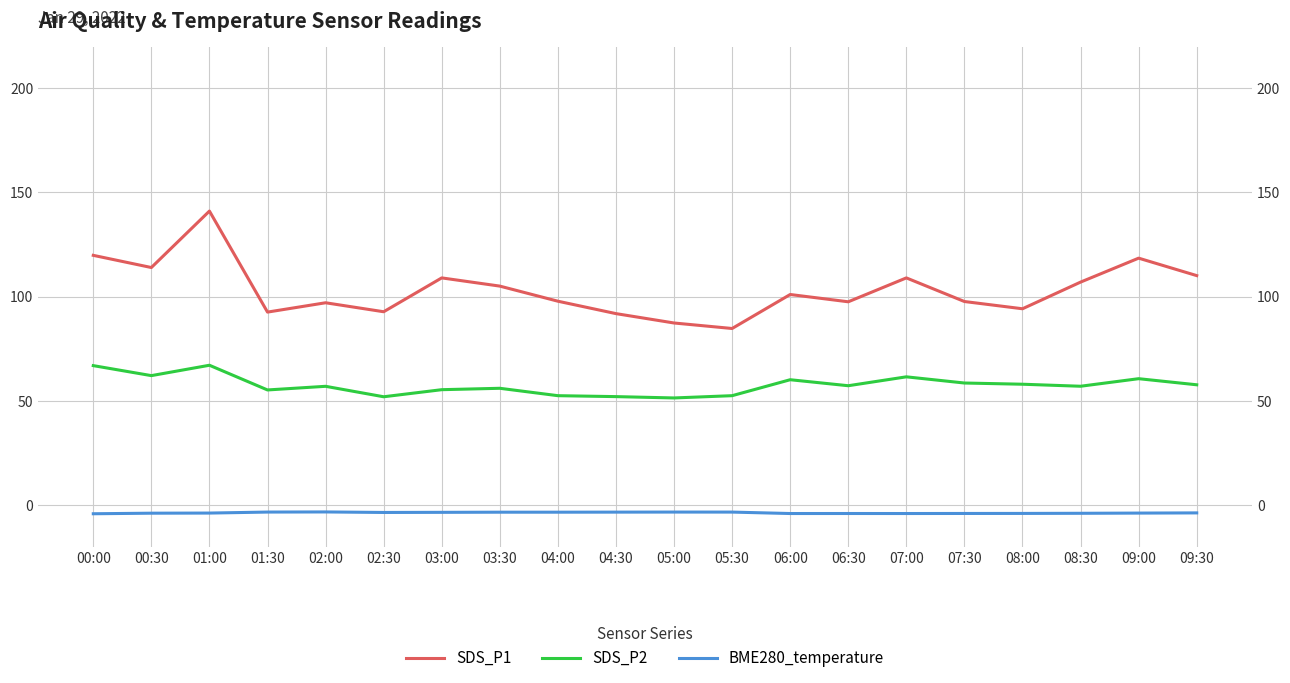

What is the average value of the BME280_temperature series?

-3.8